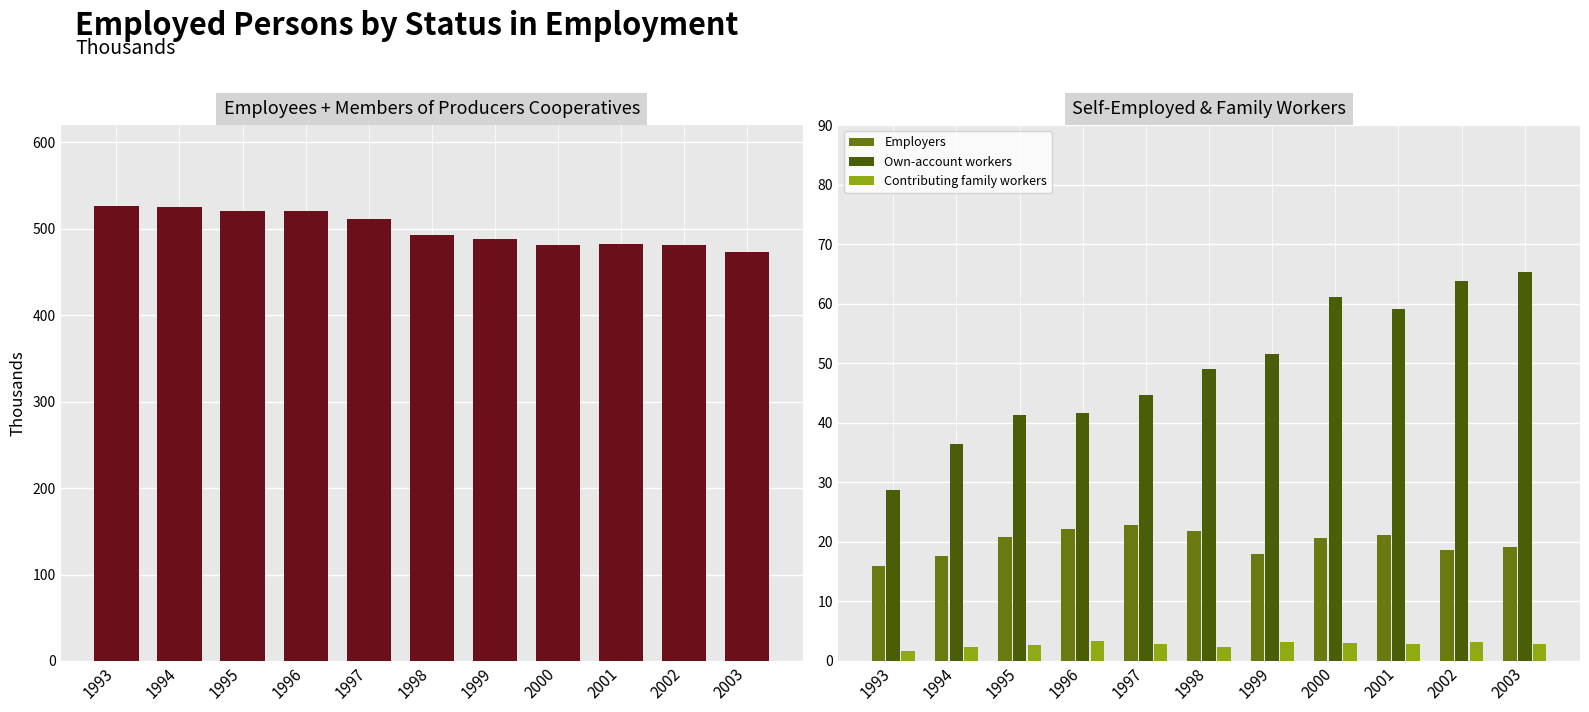

What is the approximate value of Employers at 1995?

20.9